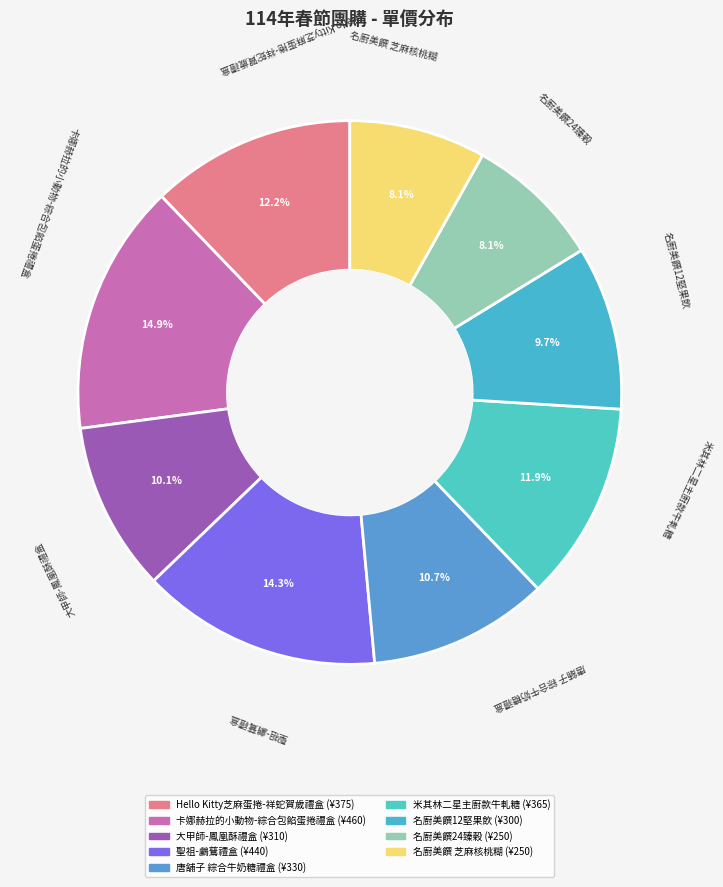

The 大甲師-鳳凰酥禮盒 slice represents 10% of the pie. True or false?

True